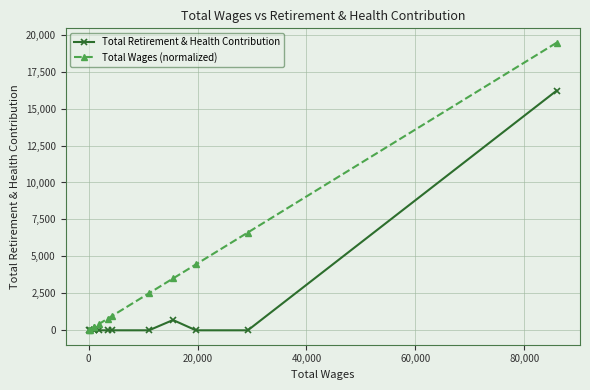

What are all the series names shown in the legend?

Total Retirement & Health Contribution, Total Wages (normalized)